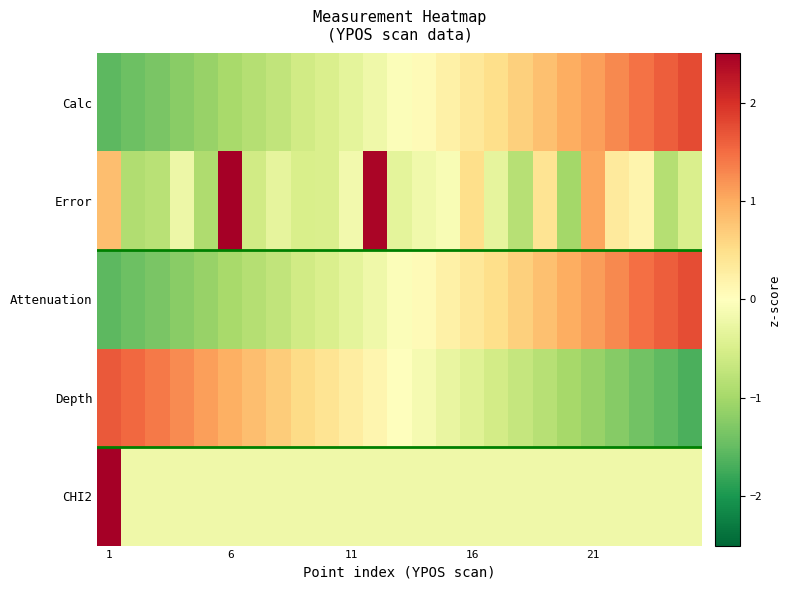

Count the number of data series in this chart.

5